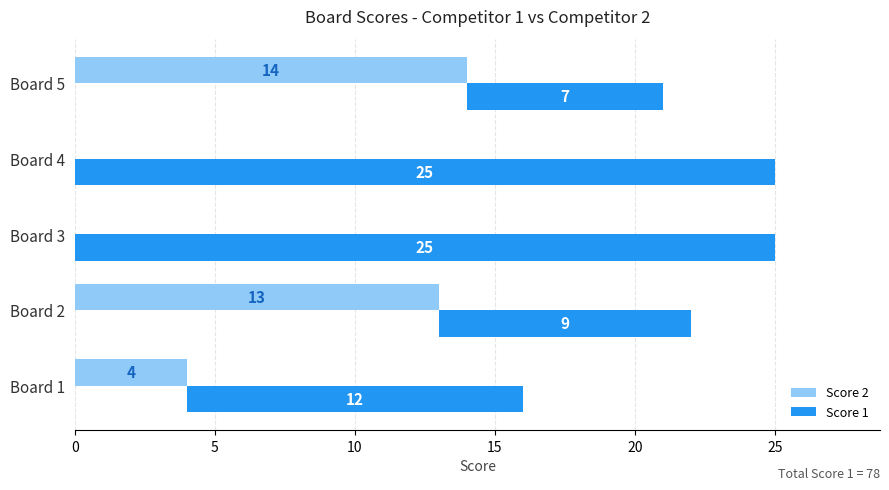

What is the average value of the Score 1 series?

16